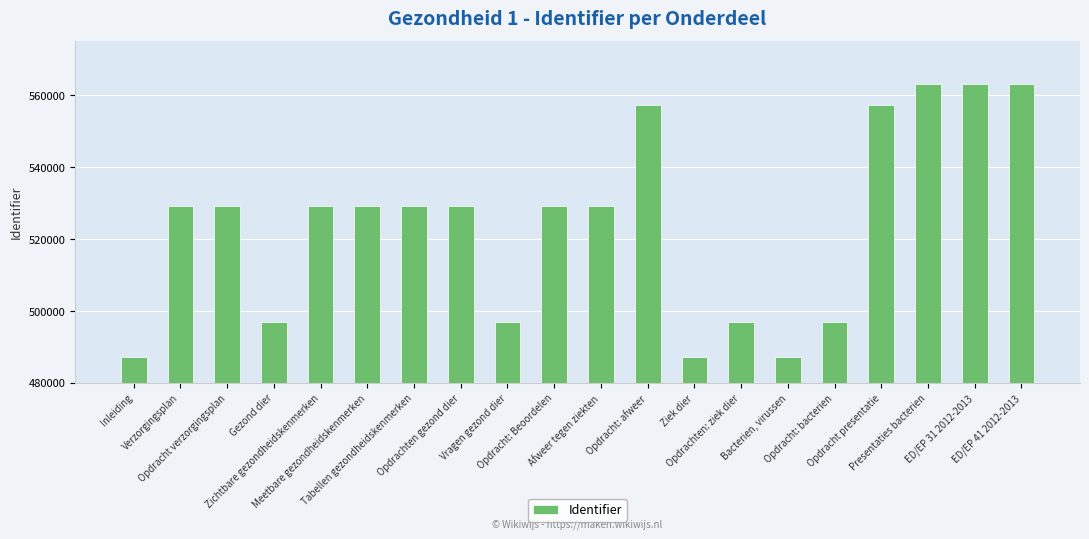

What is the smallest value displayed?

487235